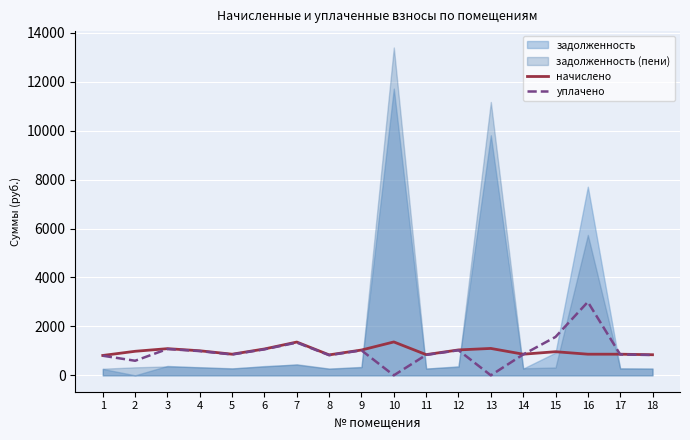

Is the value of уплачено at 16 greater than the value of начислено at 11?

Yes